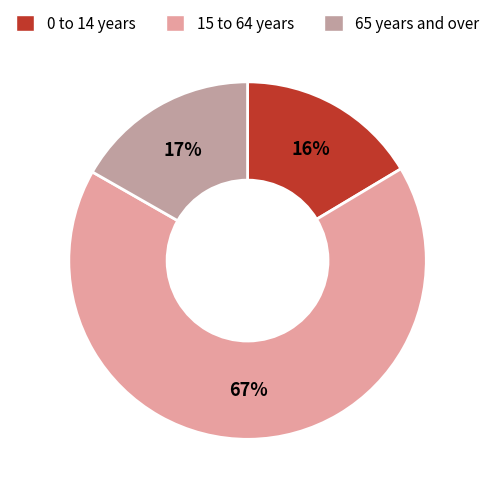

To the nearest percent, what is the combined percentage of 0 to 14 years and 65 years and over?

33%